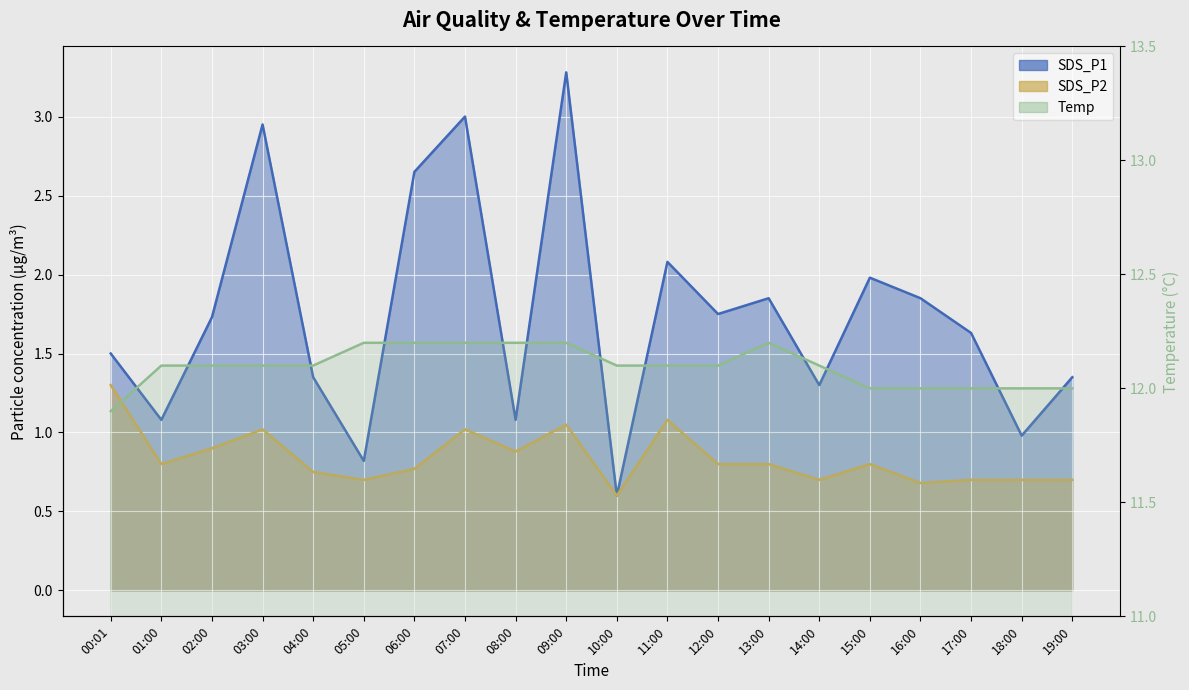

Where is the first local maximum for SDS_P2?

03:00